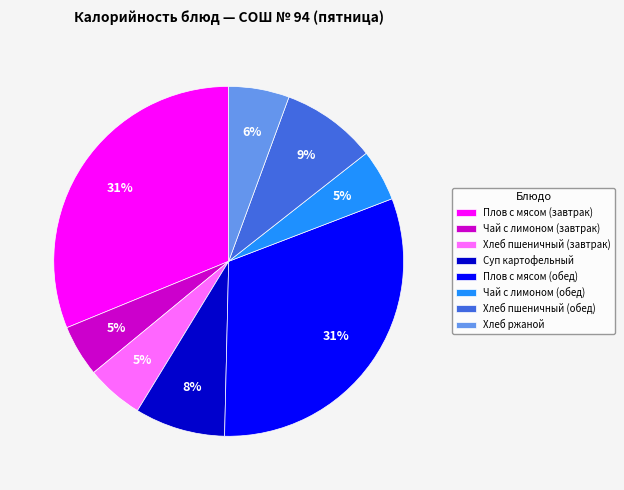

To the nearest percent, what portion does Суп картофельный represent?

8%